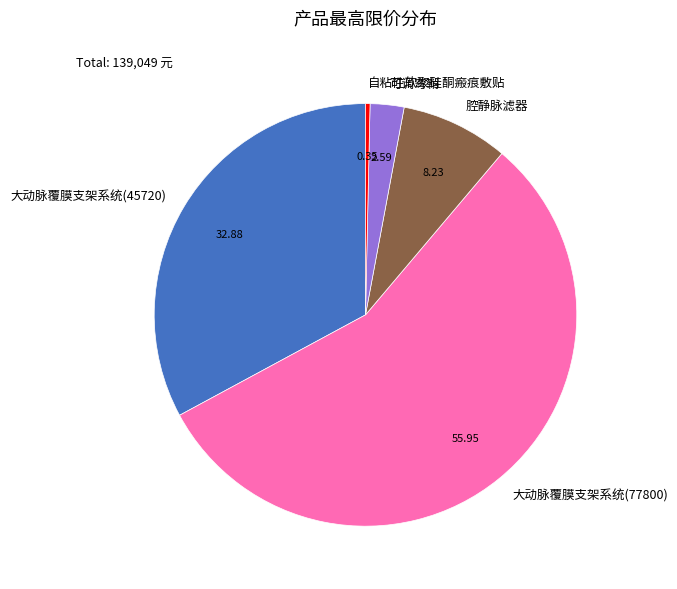

Rank the categories by value from lowest to highest.

自粘性软聚硅酮瘢痕敷贴, 可调弯鞘, 腔静脉滤器, 大动脉覆膜支架系统(45720), 大动脉覆膜支架系统(77800)